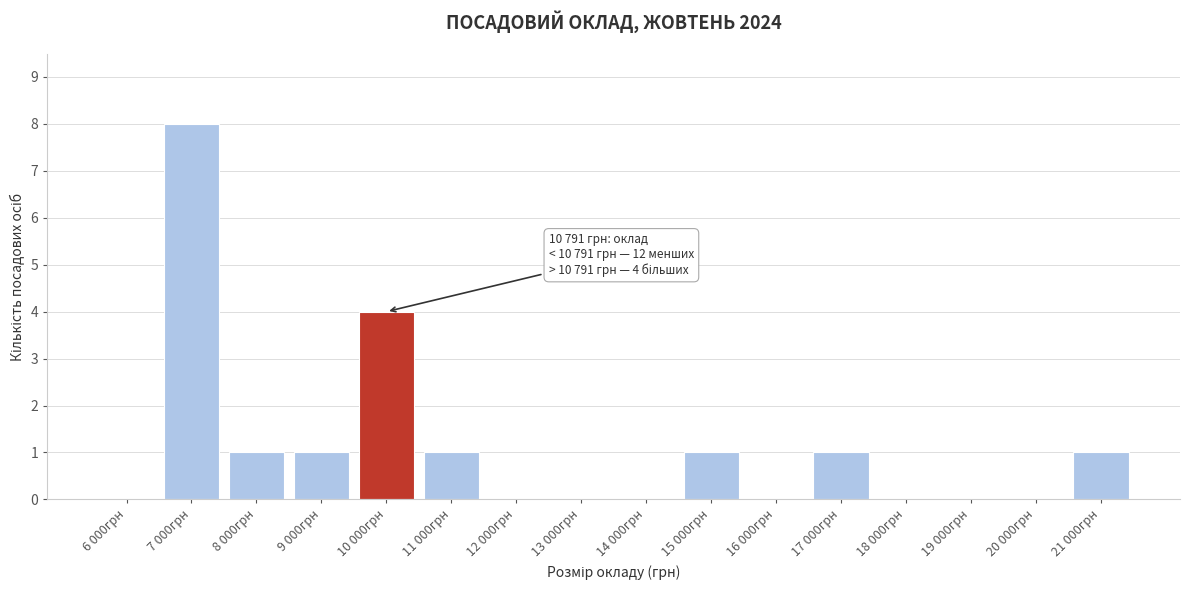

Reading left to right, extract all data points from this chart.

6 000грн=0	7 000грн=8	8 000грн=1	9 000грн=1	10 000грн=4	11 000грн=1	12 000грн=0	13 000грн=0	14 000грн=0	15 000грн=1	16 000грн=0	17 000грн=1	18 000грн=0	19 000грн=0	20 000грн=0	21 000грн=1